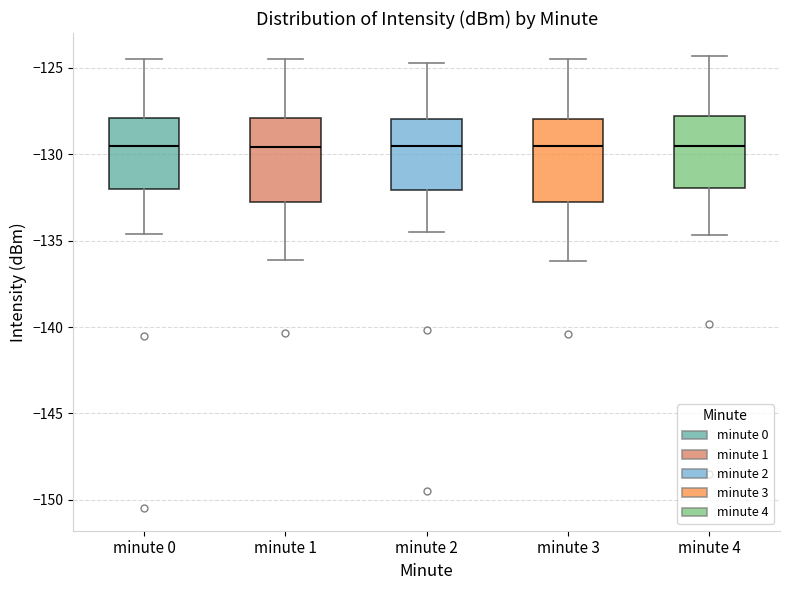

Reading left to right, read every box against the y-axis: the position of its median line, the range the box covers, and the ends of its whiskers. The values are not printed on the chart, so give them approximately, as read against the axis.

minute 0: median -129.5, box -132.0 to -128.0, whiskers -134.5 to -124.5
minute 1: median -129.5, box -133.0 to -128.0, whiskers -136.0 to -124.5
minute 2: median -129.5, box -132.0 to -128.0, whiskers -134.5 to -124.5
minute 3: median -129.5, box -132.5 to -128.0, whiskers -136.0 to -124.5
minute 4: median -129.5, box -132.0 to -128.0, whiskers -134.5 to -124.5